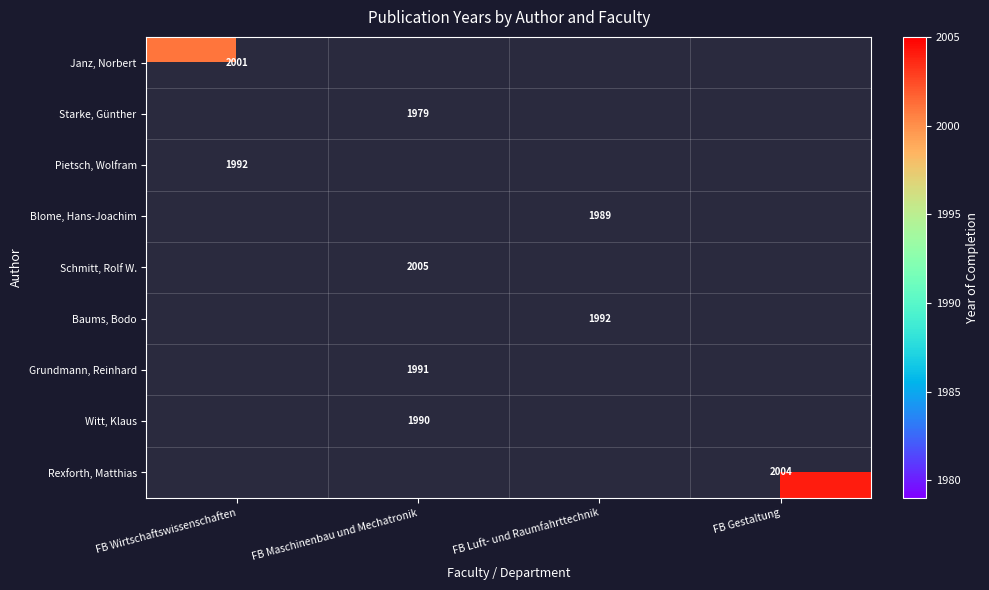

Between FB Luft- und Raumfahrttechnik and FB Wirtschaftswissenschaften, which is larger?

FB Wirtschaftswissenschaften